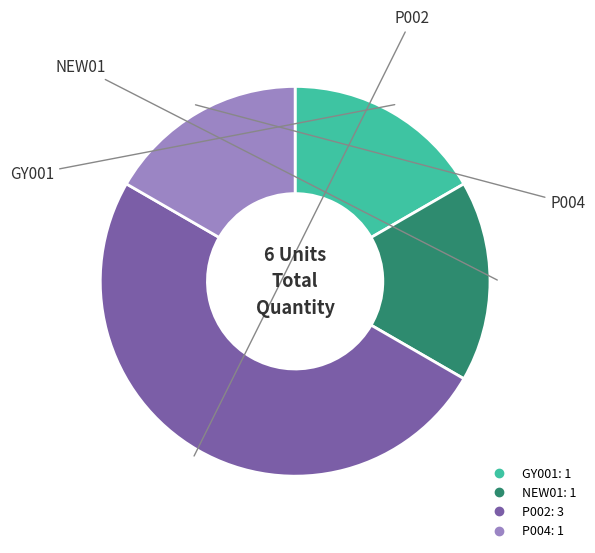

Is NEW01 the majority of the pie?

No